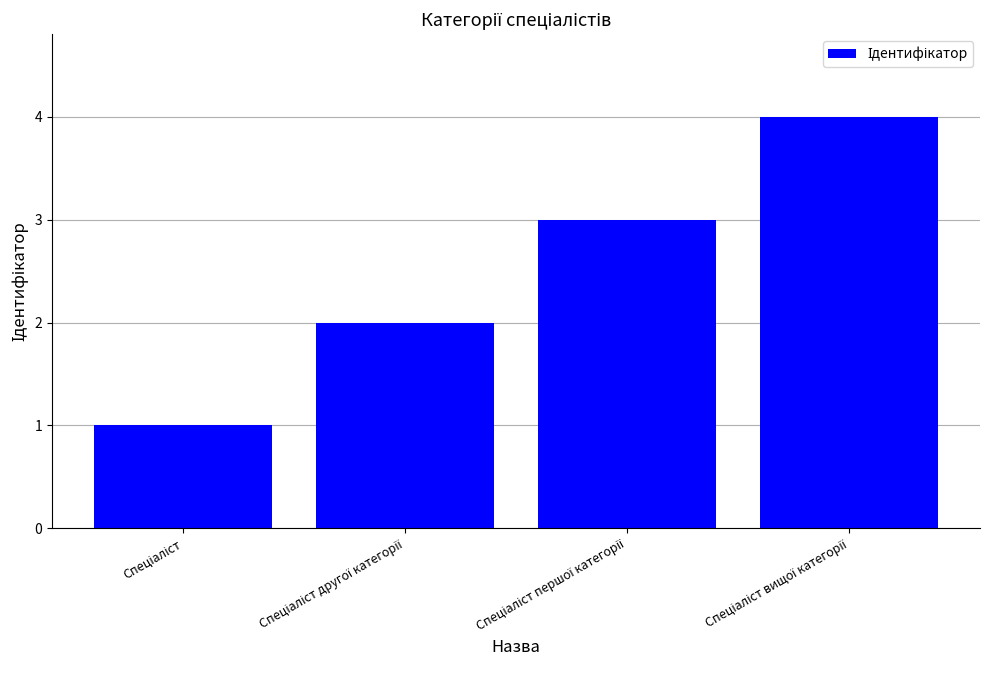

What is the sum of all values?

10